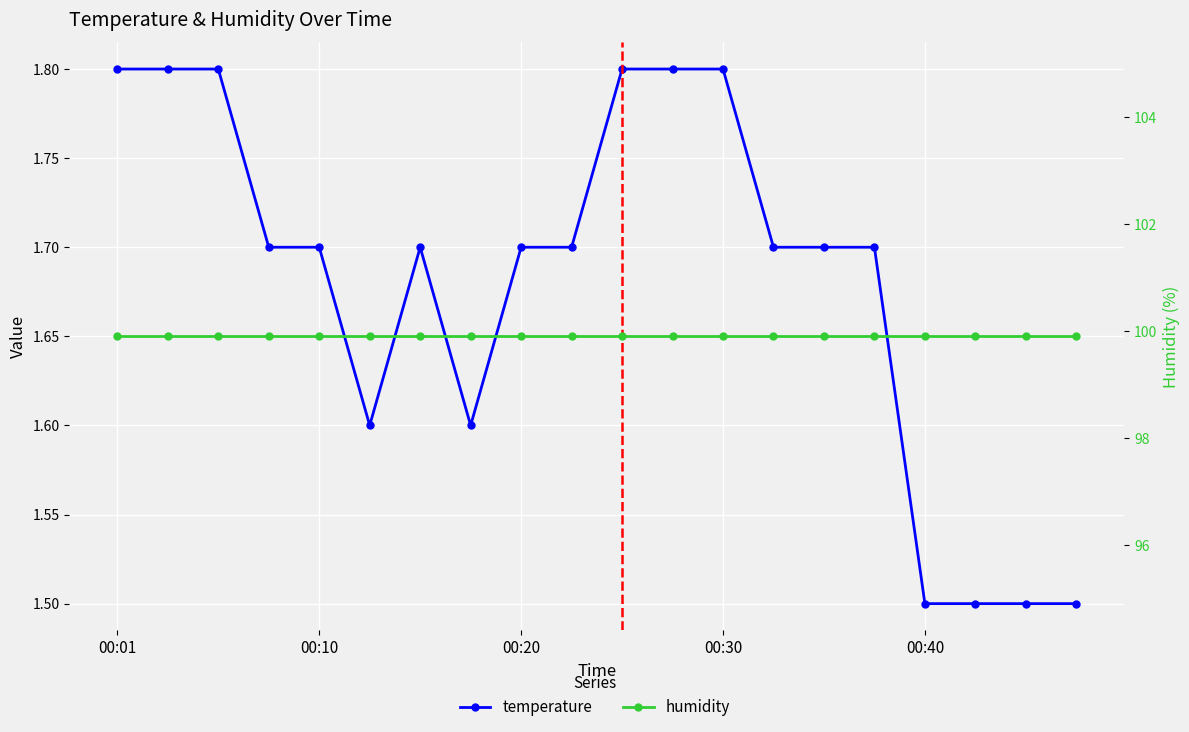

True or false: temperature and humidity cross at least once.

False